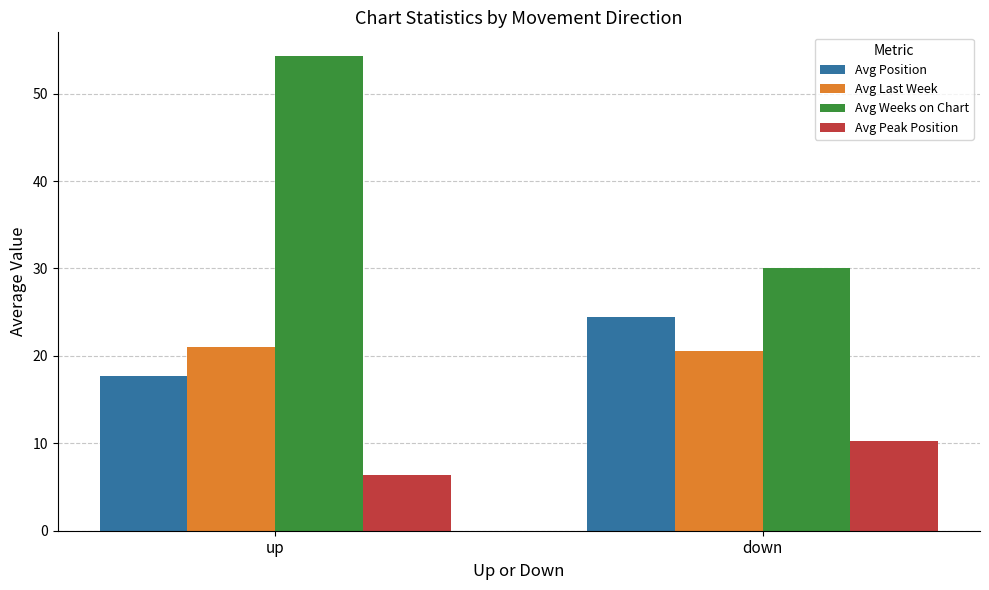

Which series has the widest spread of values?

Avg Weeks on Chart